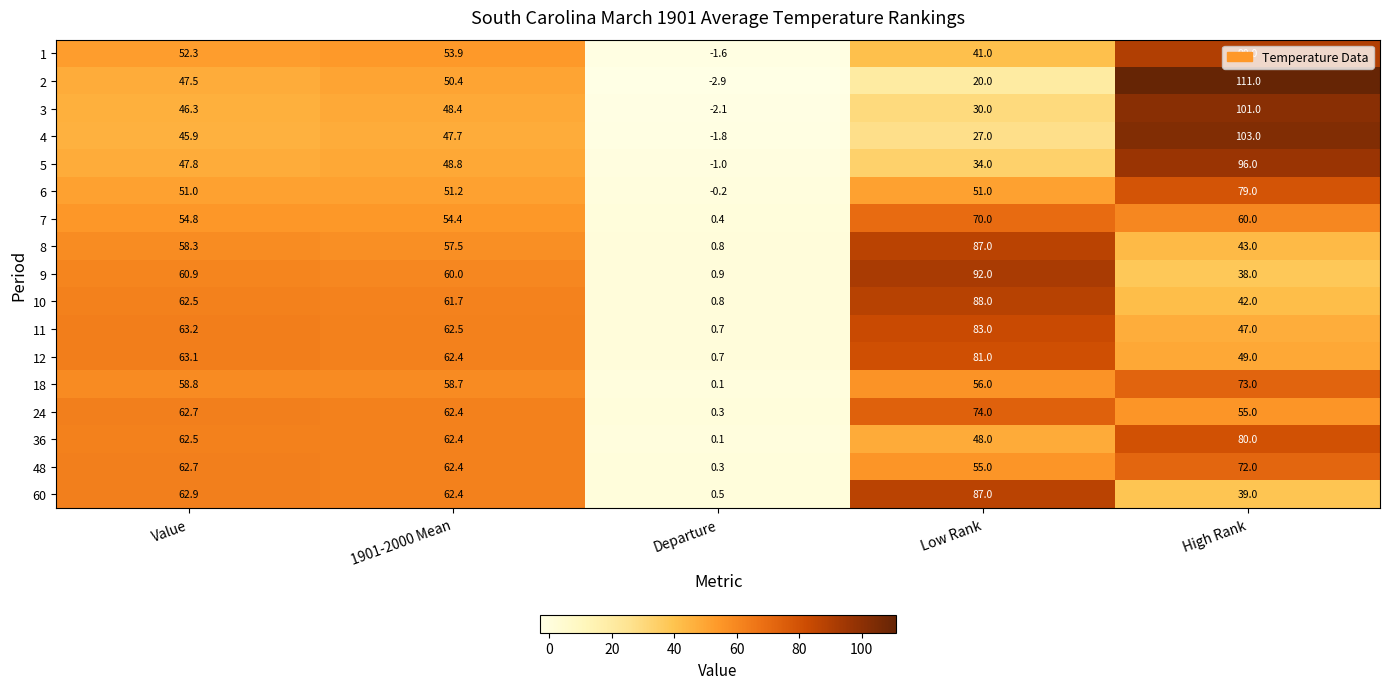

Rank the series at High Rank from highest to lowest value.

2, 4, 3, 5, 1, 36, 6, 18, 48, 7, 24, 12, 11, 8, 10, 60, 9